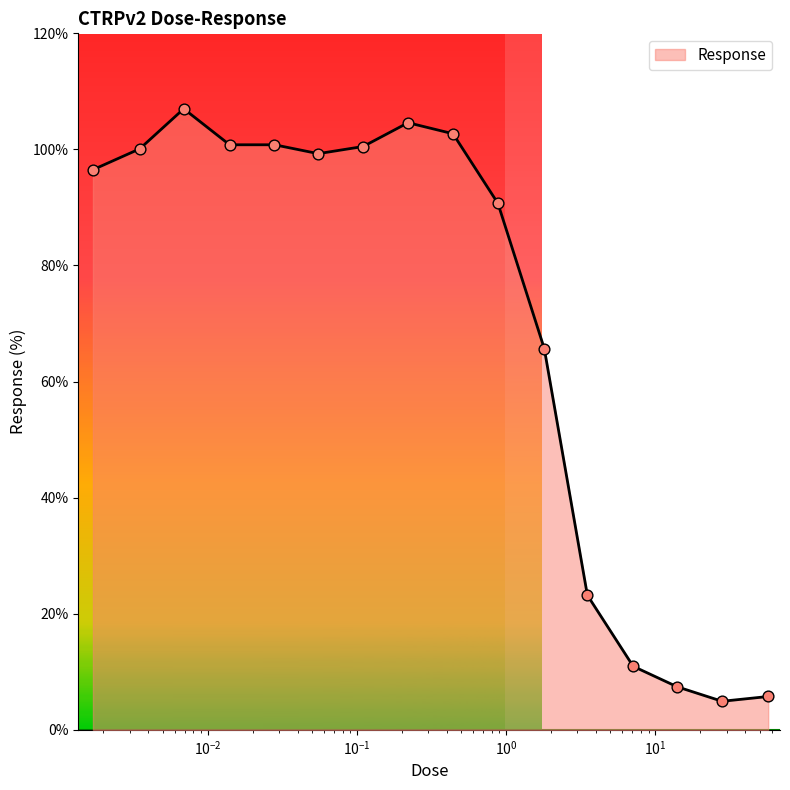

What is the smallest value displayed?

4.9